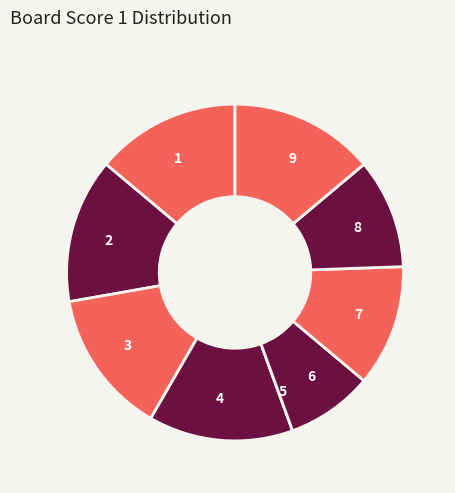

Is it true that 2 is 14% of the pie?

True